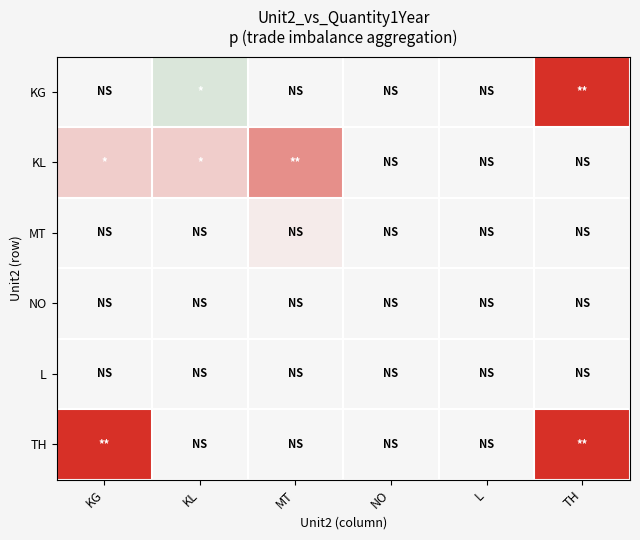

Reading right to left, extract all data points from this chart.

KG: TH=-10824	L=0	NO=0	MT=0	KL=1425	KG=0
KL: TH=0	L=0	NO=0	MT=-5630	KL=-2264	KG=-2230
MT: TH=0	L=0	NO=0	MT=-639	KL=0	KG=0
NO: TH=0	L=0	NO=0	MT=0	KL=0	KG=0
L: TH=0	L=0	NO=0	MT=0	KL=0	KG=0
TH: TH=-10824	L=0	NO=0	MT=0	KL=0	KG=-10824